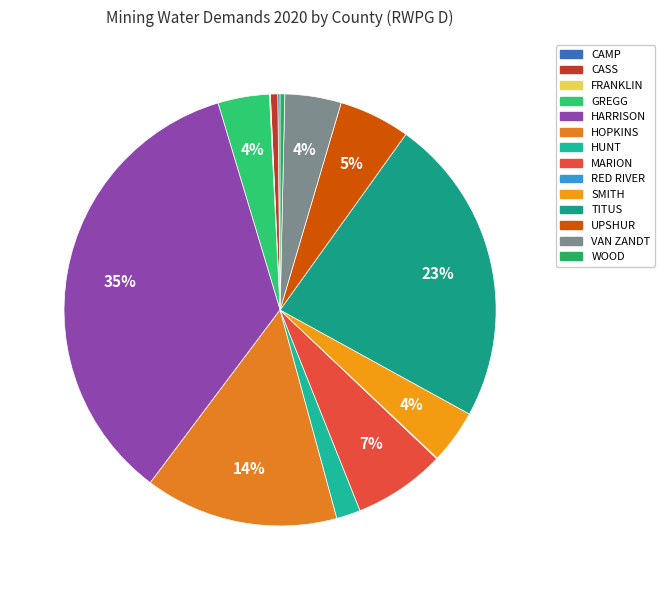

What is the change in value from RED RIVER to VAN ZANDT?

+296